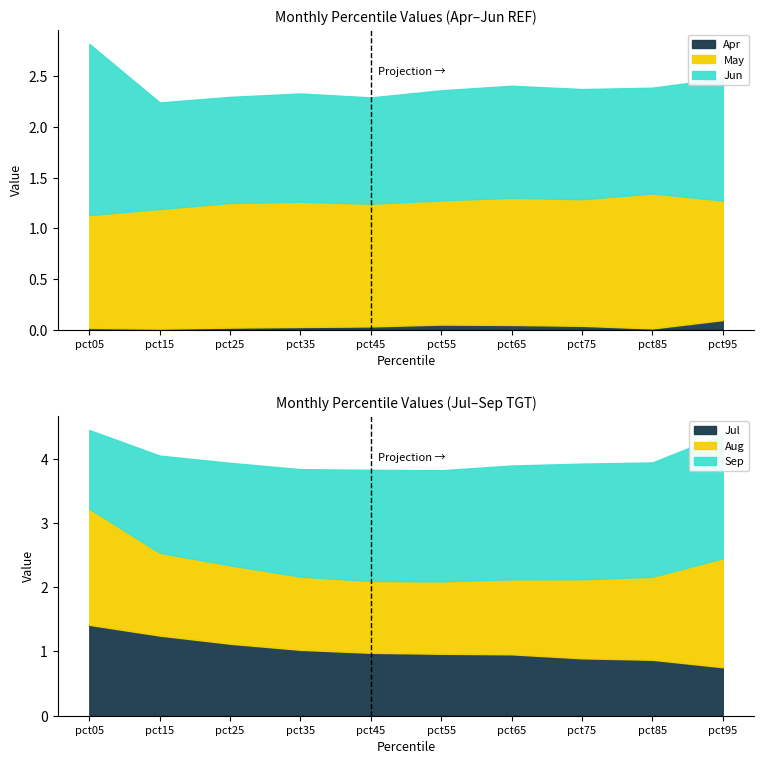

Reading left to right, extract all data points from this chart.

Apr: pct05=0.0	pct15=0.0	pct25=0.0	pct35=0.0	pct45=0.0	pct55=0.0	pct65=0.0	pct75=0.0	pct85=0.0	pct95=0.1
May: pct05=1.1	pct15=1.2	pct25=1.2	pct35=1.2	pct45=1.2	pct55=1.2	pct65=1.3	pct75=1.3	pct85=1.3	pct95=1.2
Jun: pct05=1.7	pct15=1.1	pct25=1.0	pct35=1.1	pct45=1.1	pct55=1.1	pct65=1.1	pct75=1.1	pct85=1.0	pct95=1.2
Jul: pct05=1.4	pct15=1.2	pct25=1.1	pct35=1.0	pct45=1.0	pct55=1.0	pct65=1.0	pct75=0.9	pct85=0.9	pct95=0.8
Aug: pct05=1.8	pct15=1.3	pct25=1.2	pct35=1.1	pct45=1.1	pct55=1.1	pct65=1.2	pct75=1.2	pct85=1.3	pct95=1.7
Sep: pct05=1.2	pct15=1.5	pct25=1.6	pct35=1.7	pct45=1.7	pct55=1.7	pct65=1.8	pct75=1.8	pct85=1.8	pct95=1.9